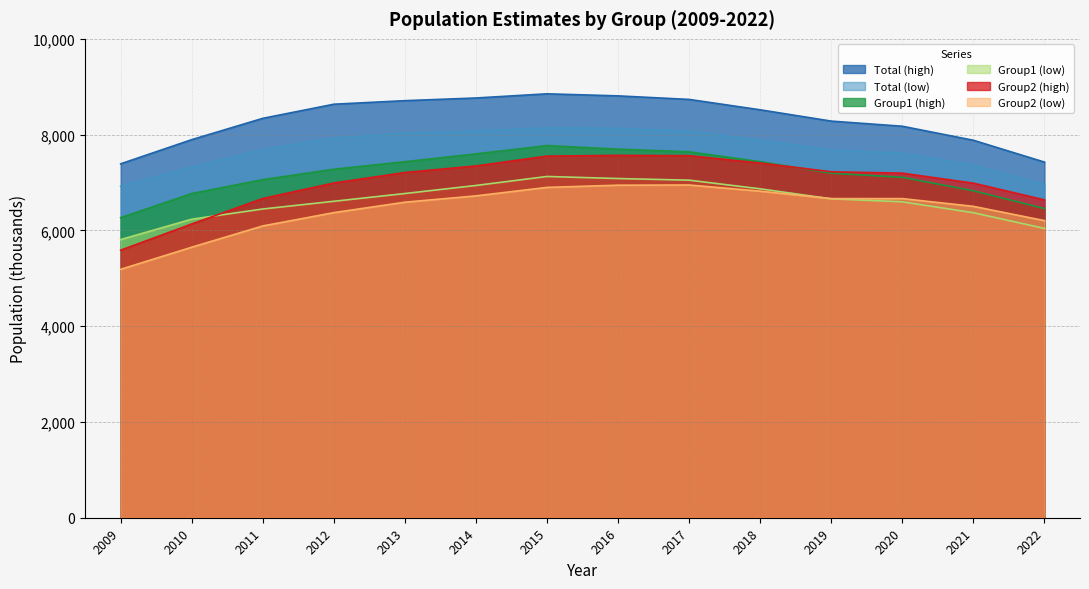

Reading left to right, what are all the values shown in this chart?

Total (high): 7390	7895	8340	8635	8709	8765	8852	8809	8735	8518	8282	8175	7882	7426
Total (low): 6921	7322	7686	7930	8025	8076	8143	8130	8074	7882	7679	7611	7364	6960
Group1 (high): 6265	6770	7060	7277	7434	7598	7771	7696	7641	7435	7195	7108	6828	6456
Group1 (low): 5809	6234	6447	6608	6770	6938	7126	7083	7049	6868	6659	6597	6369	6041
Group2 (high): 5587	6134	6666	6990	7209	7346	7551	7567	7560	7406	7224	7195	6986	6637
Group2 (low): 5187	5649	6093	6371	6589	6721	6898	6944	6948	6819	6664	6664	6502	6204